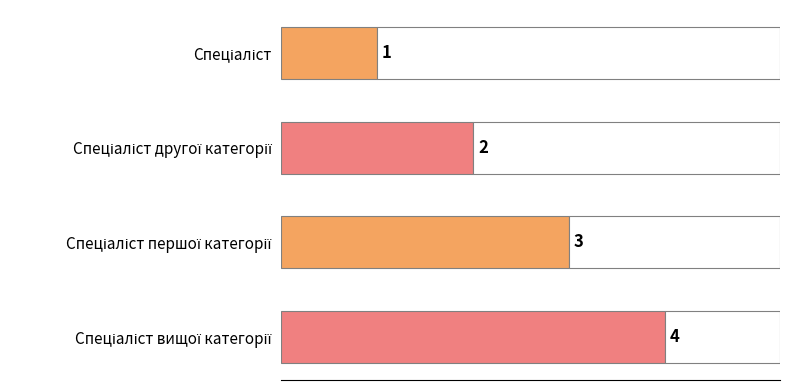

What is the sum of all values?

10